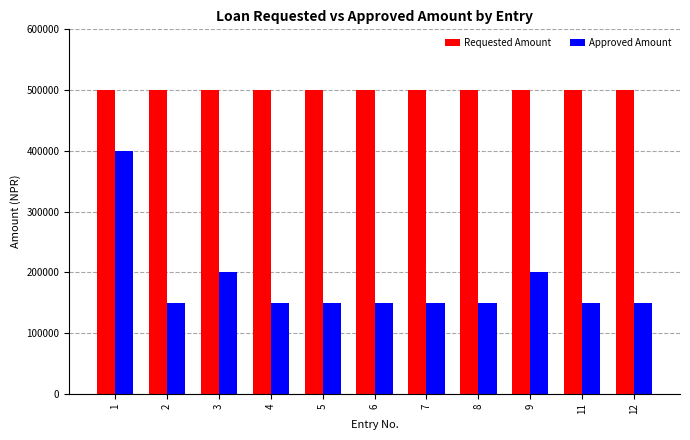

Reading left to right, what are all the values shown in this chart?

Requested Amount: 500000	500000	500000	500000	500000	500000	500000	500000	500000	500000	500000
Approved Amount: 400000	150000	200000	150000	150000	150000	150000	150000	200000	150000	150000